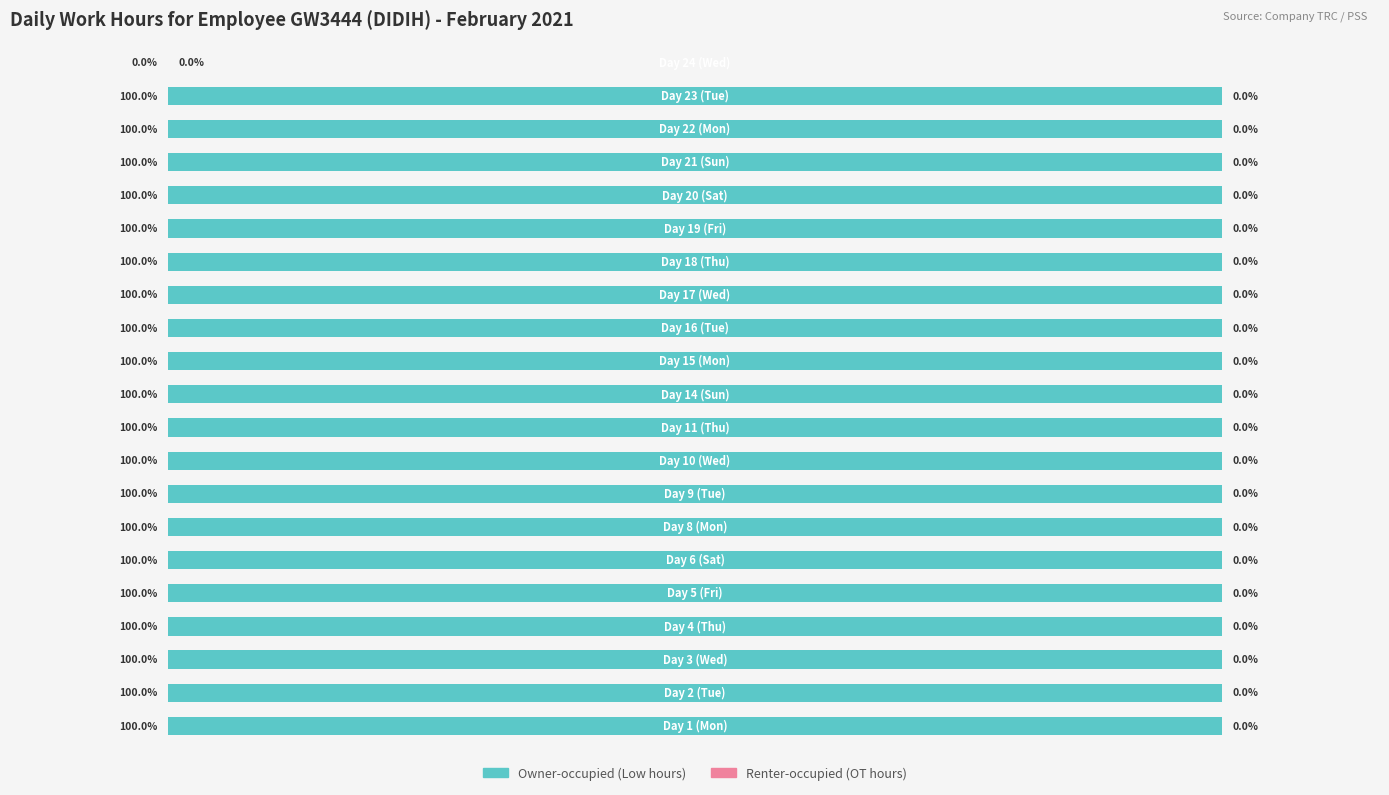

Are the bars horizontal?

Yes